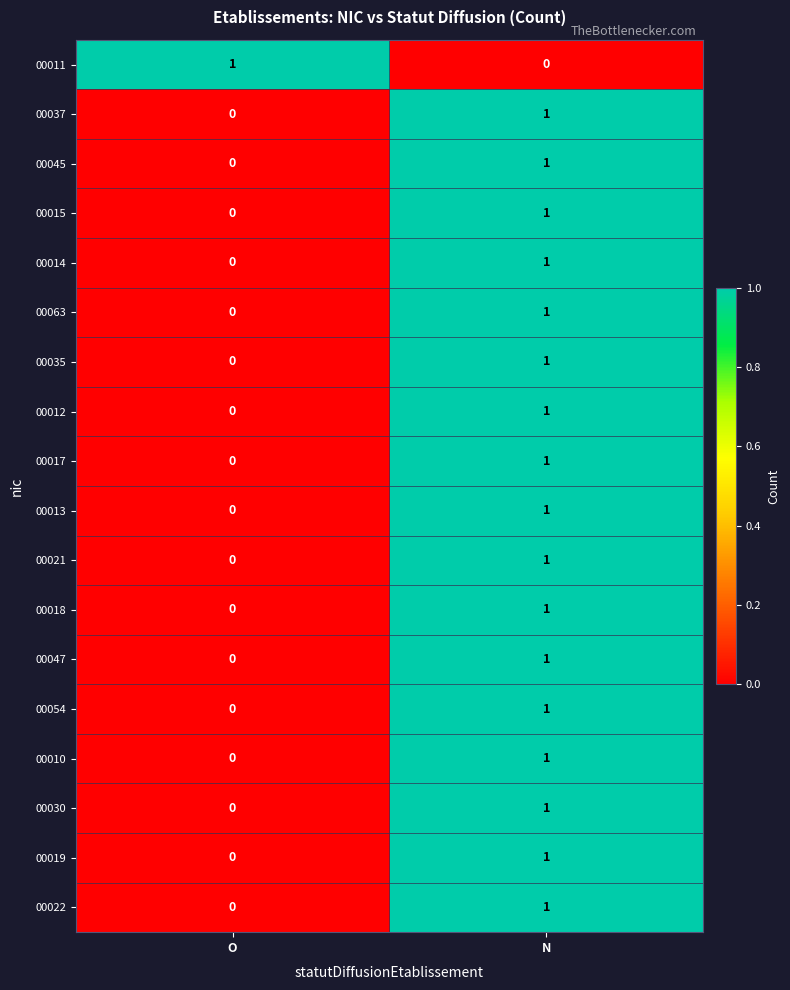

List the labels in order of 00018 value, smallest first.

O, N